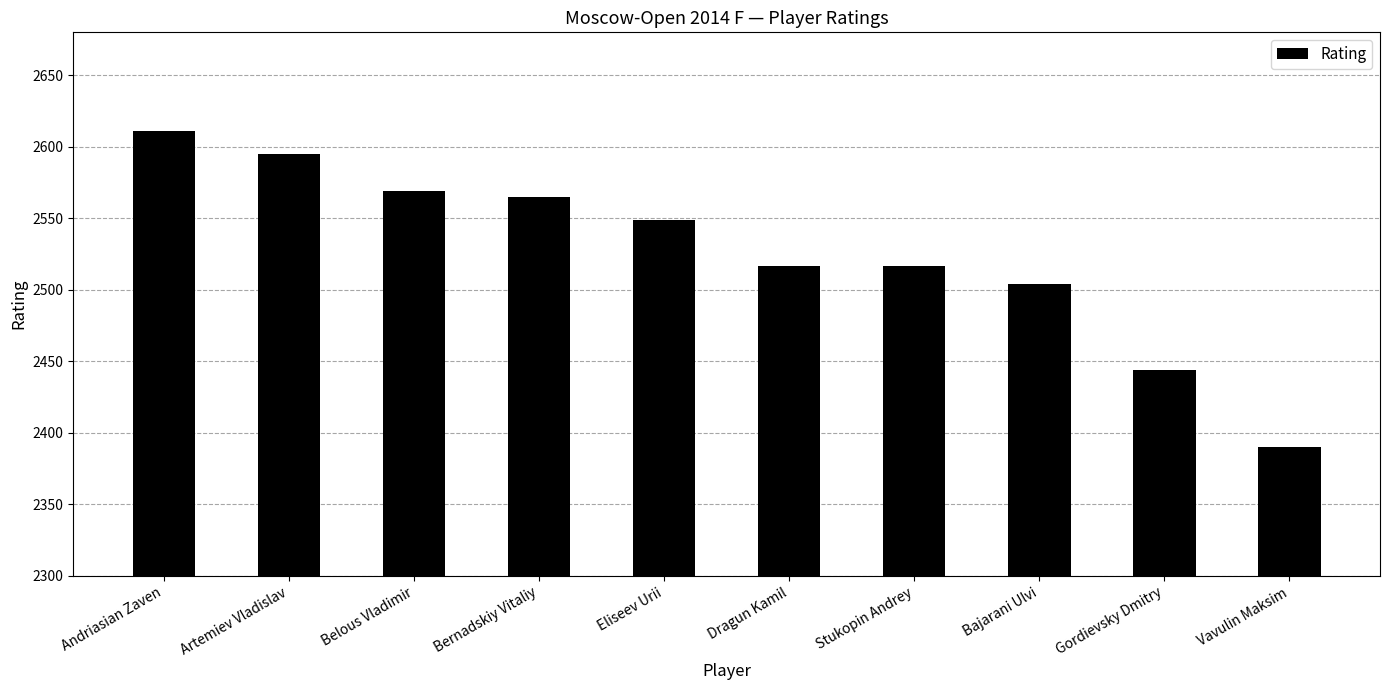

True or false: the data shows 1439 at Dragun Kamil.

False